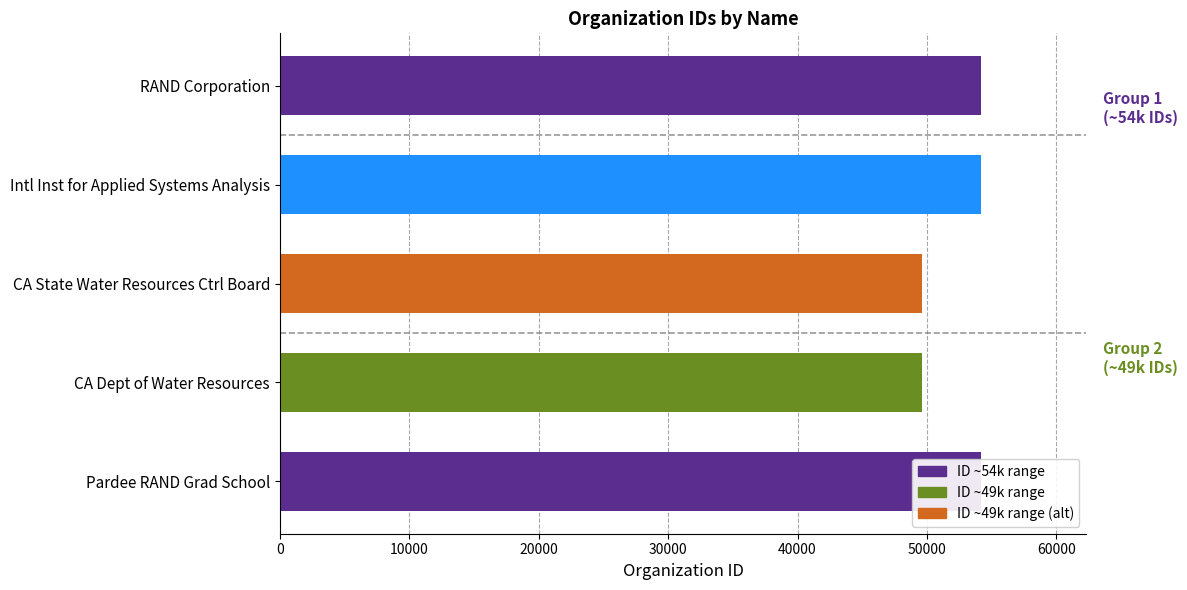

Approximately how many times larger is the value at CA State Water Resources Ctrl Board compared to RAND Corporation?

0.9